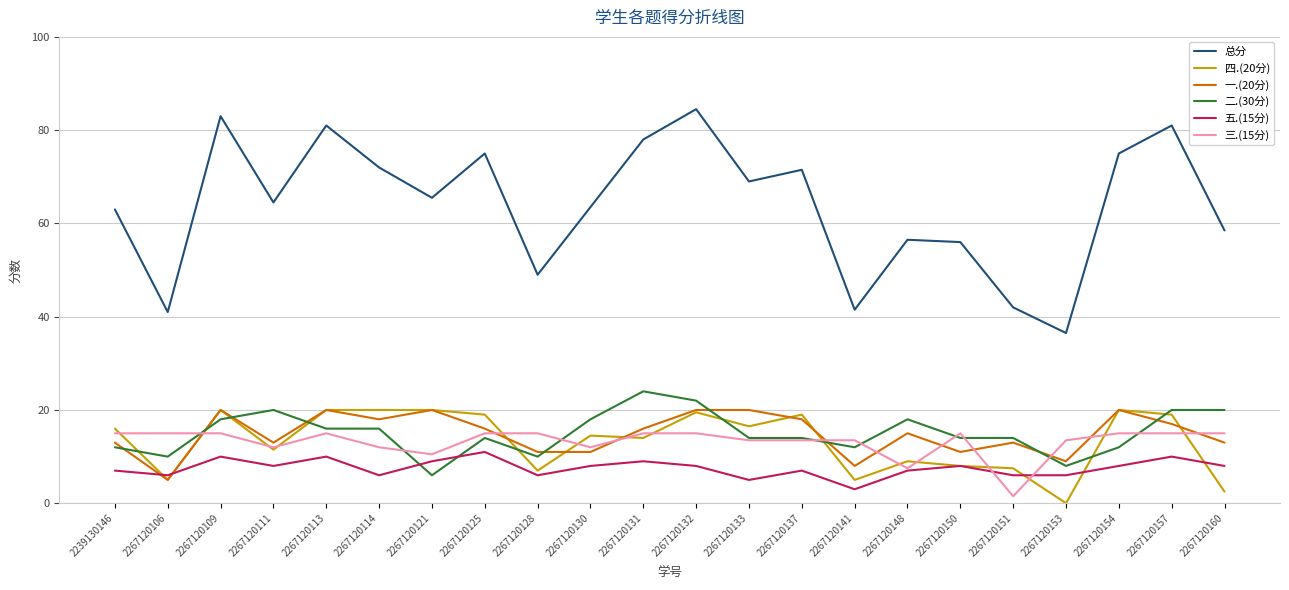

What is the total value across all series at 2267120125?

150.0